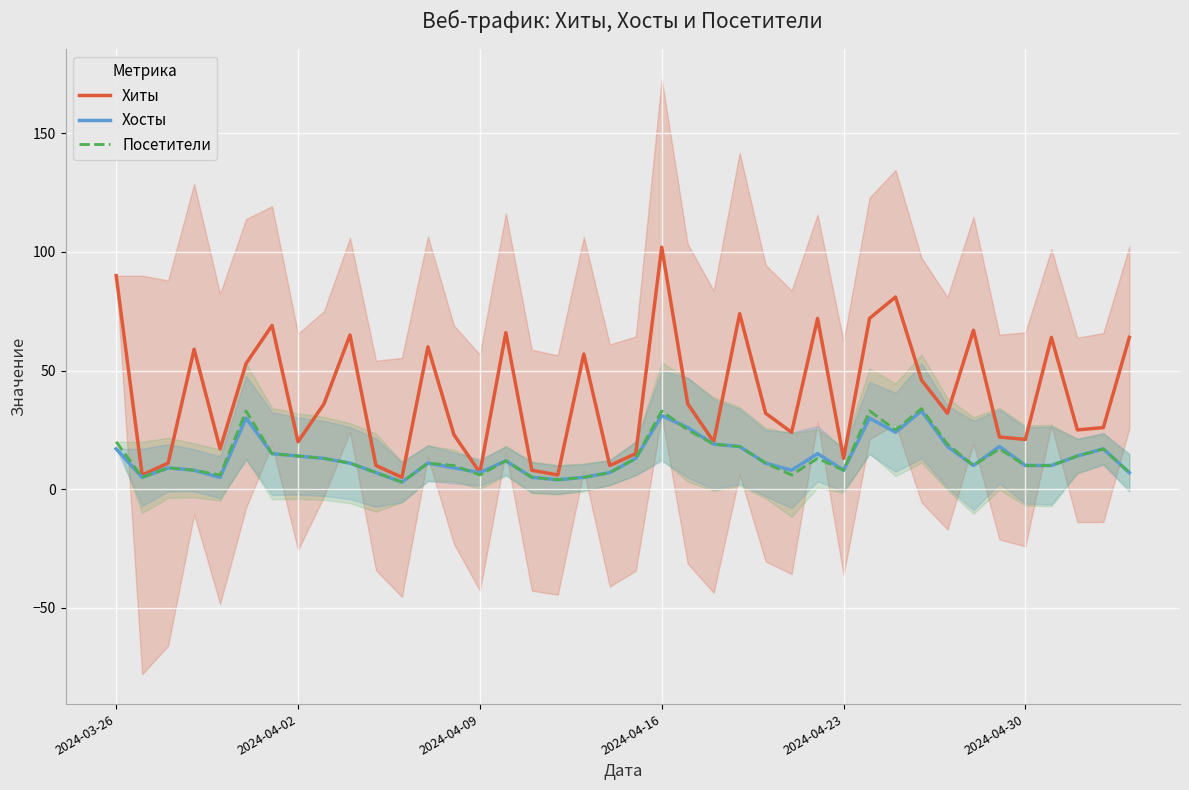

How many interior local peaks does the Хиты series have?

12